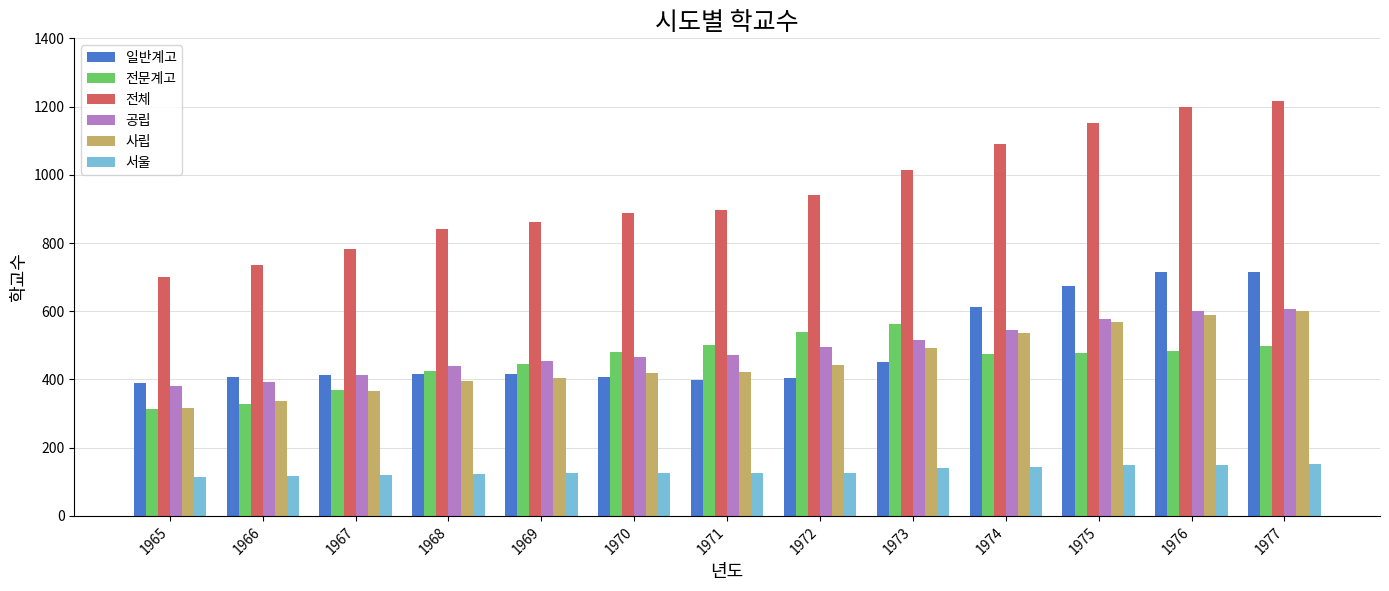

How many groups of bars are there?

13